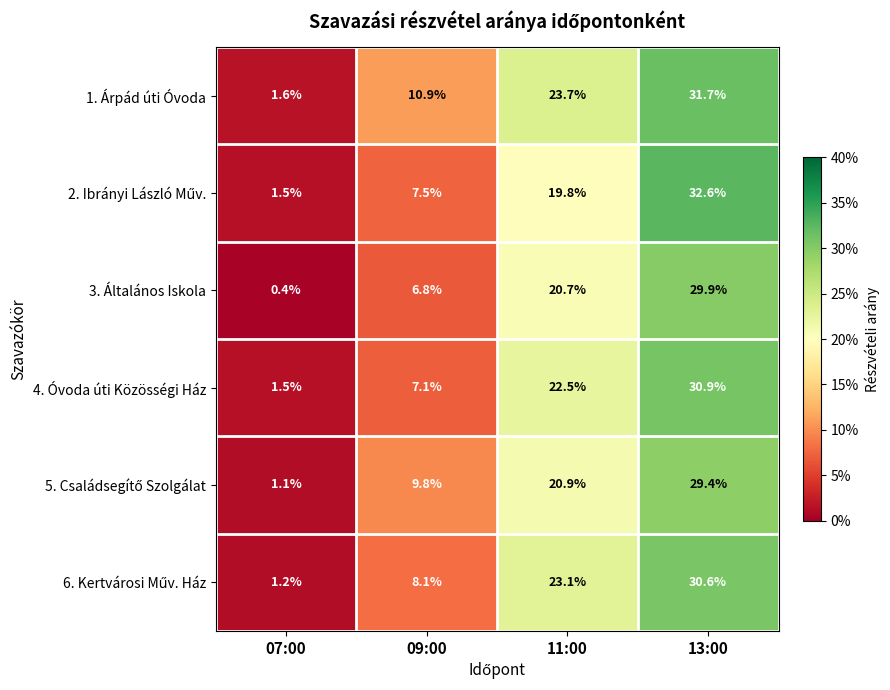

What is the sum of all 3. Általános Iskola values?

57.8